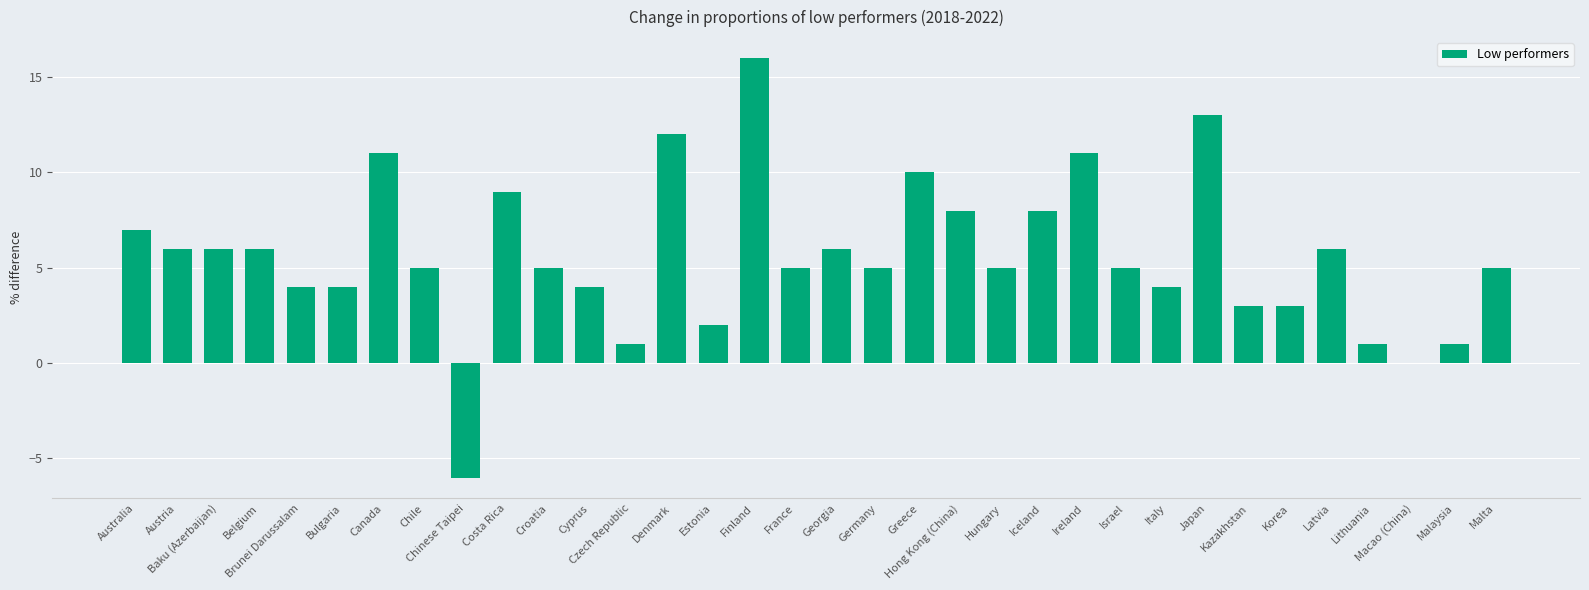

What is the change in value from Croatia to Macao (China)?

-5